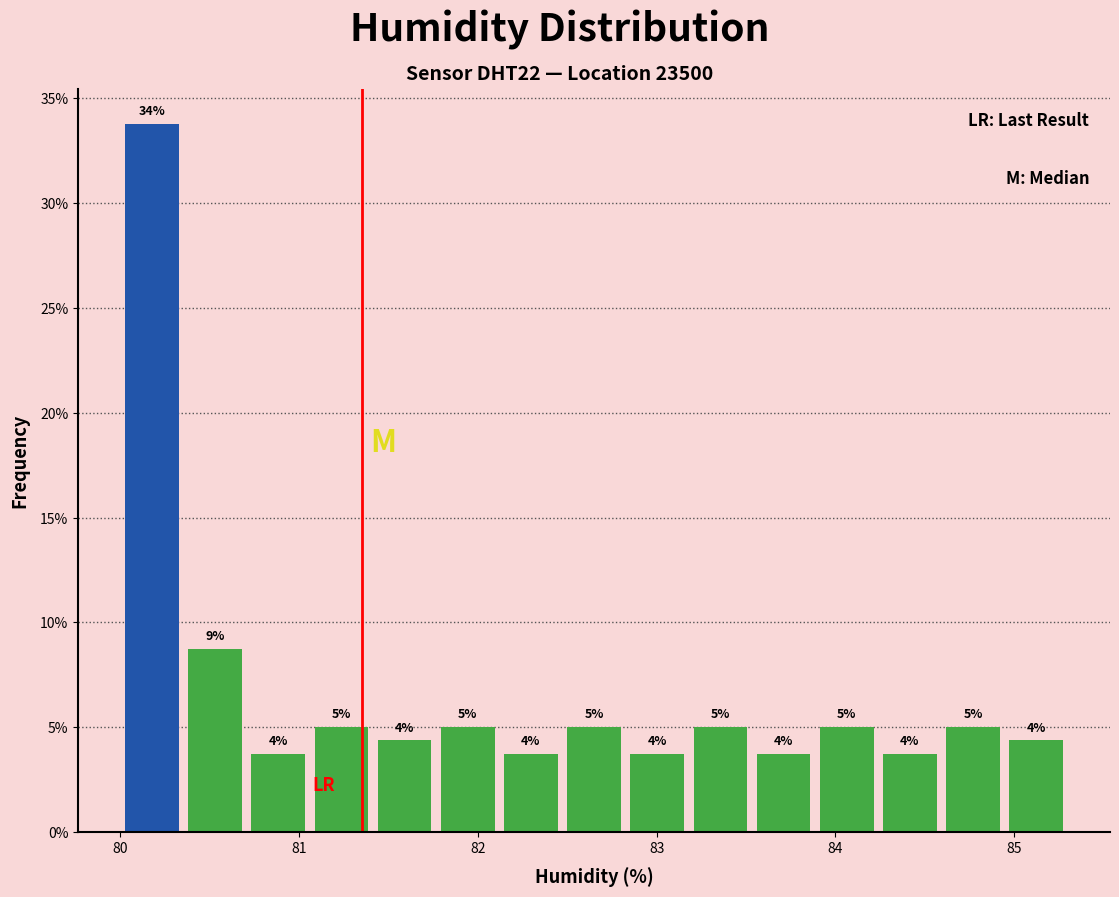

Read against the x-axis, roughly where is the centre of the tallest bar?

80.2